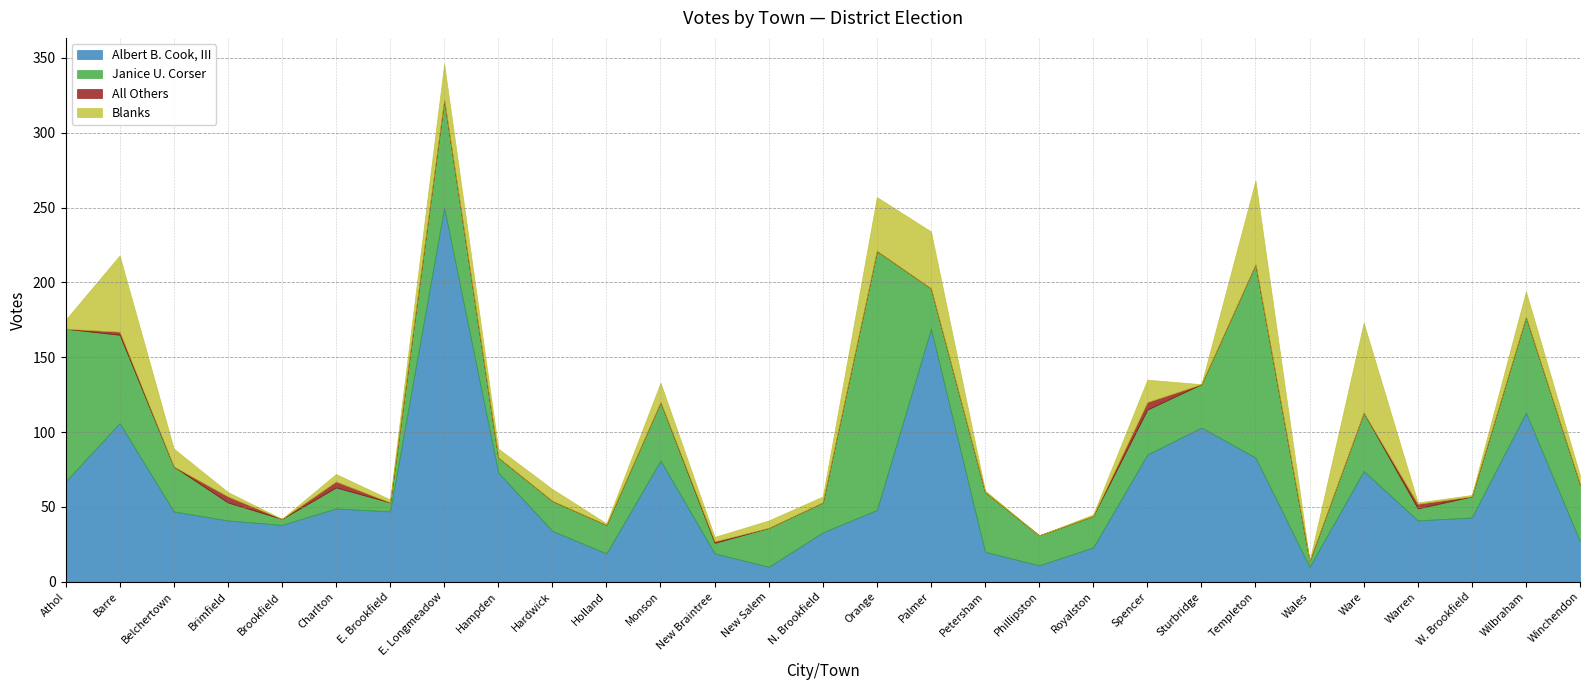

True or false: Blanks has more than 1 points higher than both neighbors.

True